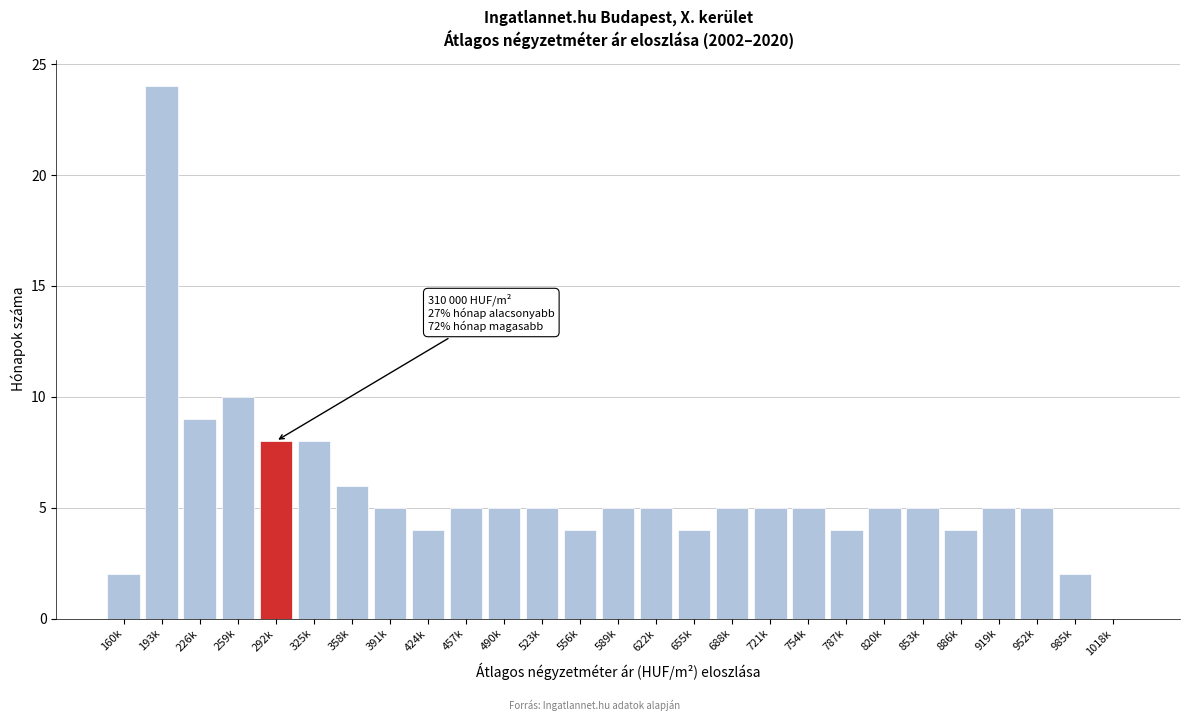

Reading left to right, list all the values displayed in this chart.

160k=2	193k=24	226k=9	259k=10	292k=8	325k=8	358k=6	391k=5	424k=4	457k=5	490k=5	523k=5	556k=4	589k=5	622k=5	655k=4	688k=5	721k=5	754k=5	787k=4	820k=5	853k=5	886k=4	919k=5	952k=5	985k=2	1018k=0